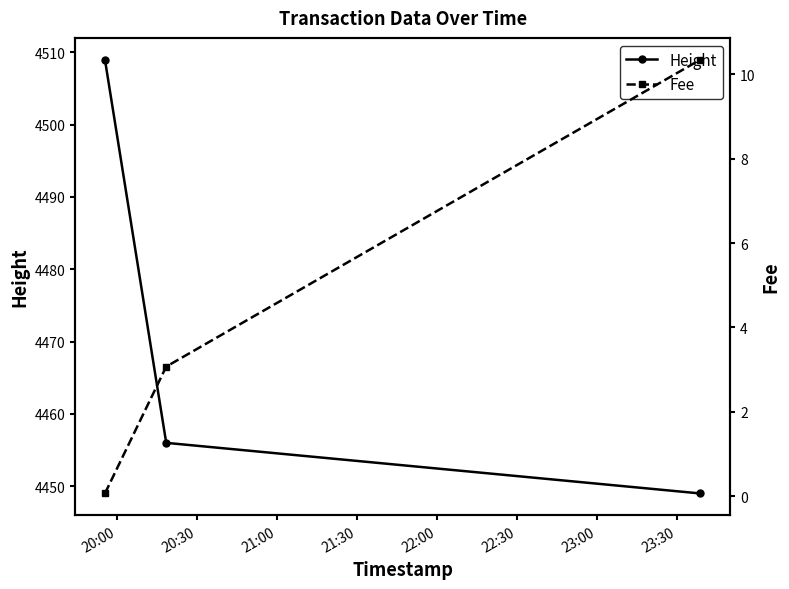

Count the Height values in the range 4449 to 4509.

3